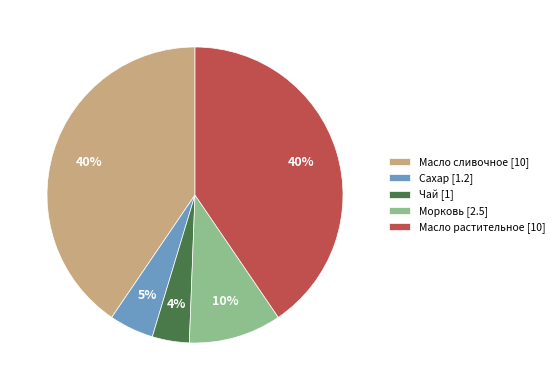

How many segments does this pie chart have?

5